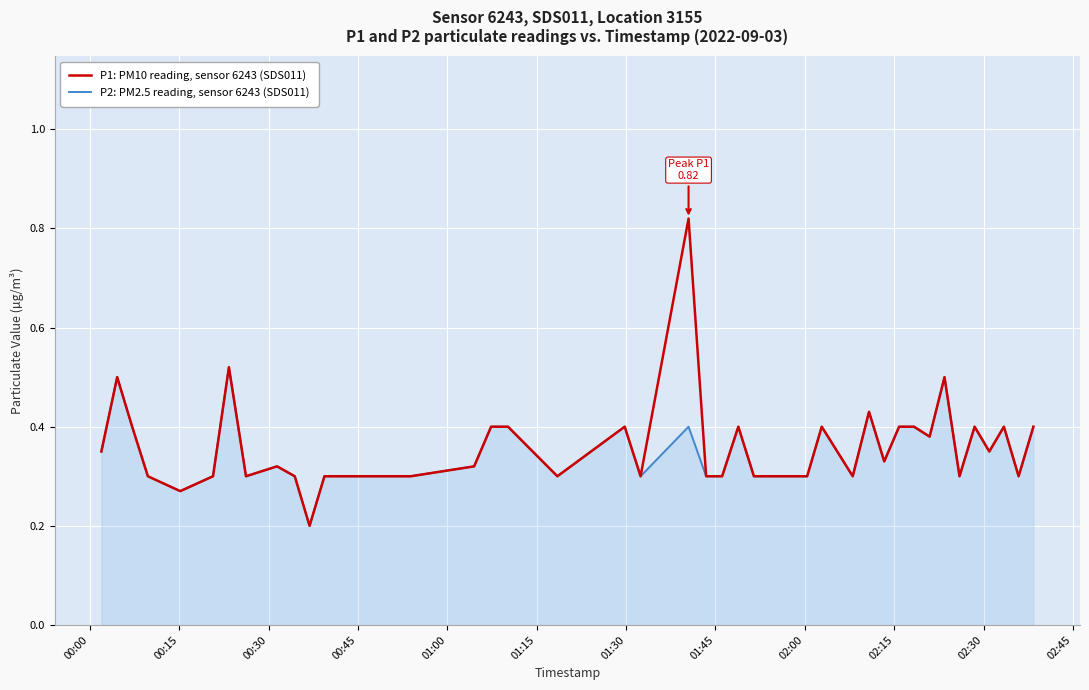

Which series has the widest spread of values?

P1: PM10 reading, sensor 6243 (SDS011)